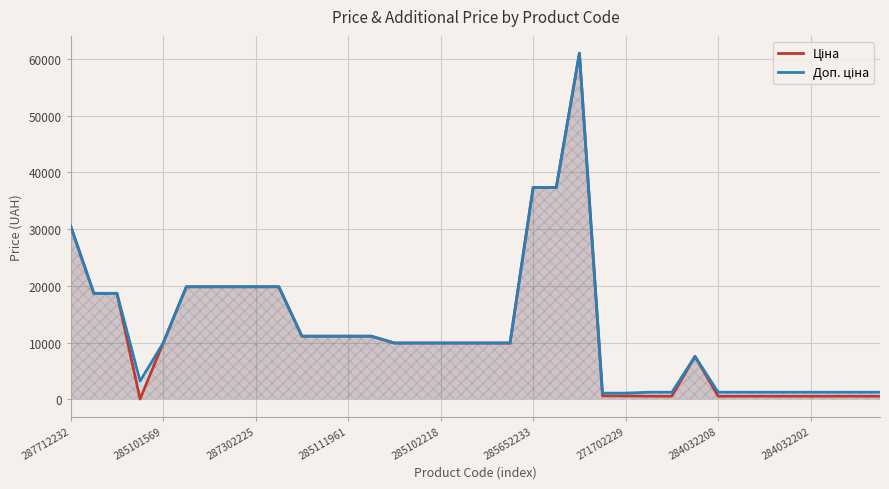

In Доп. ціна, how many points are higher than both neighbors (excluding endpoints)?

2